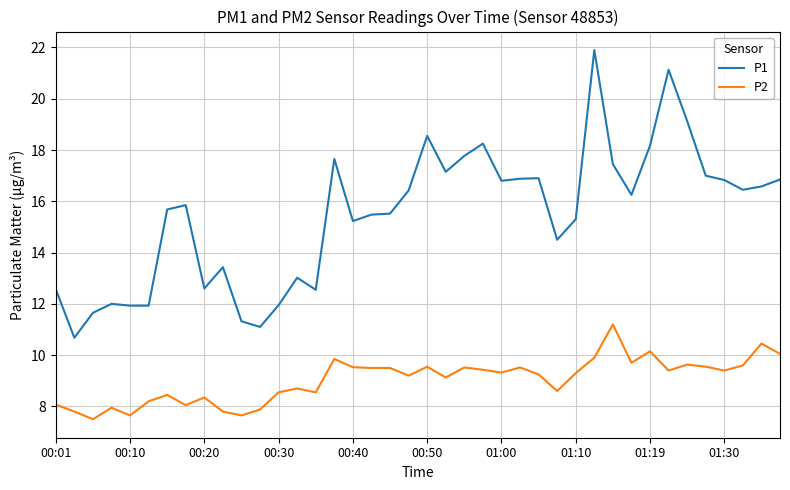

True or false: P1 and P2 cross at least once.

False